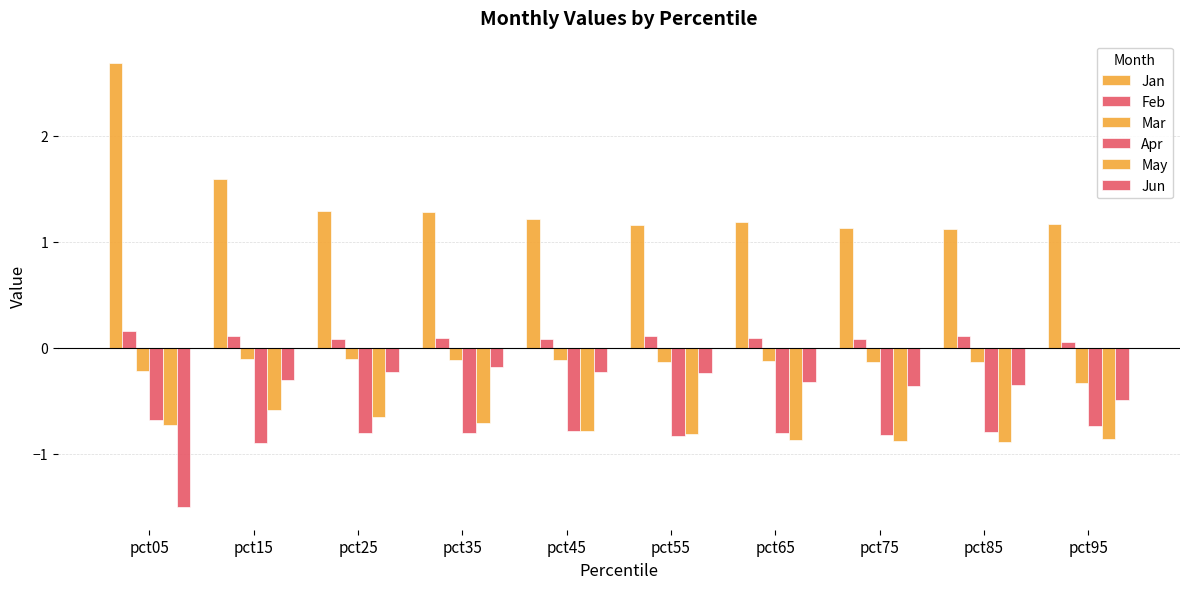

What is the spread (max minus min) of values at pct55?

2.0